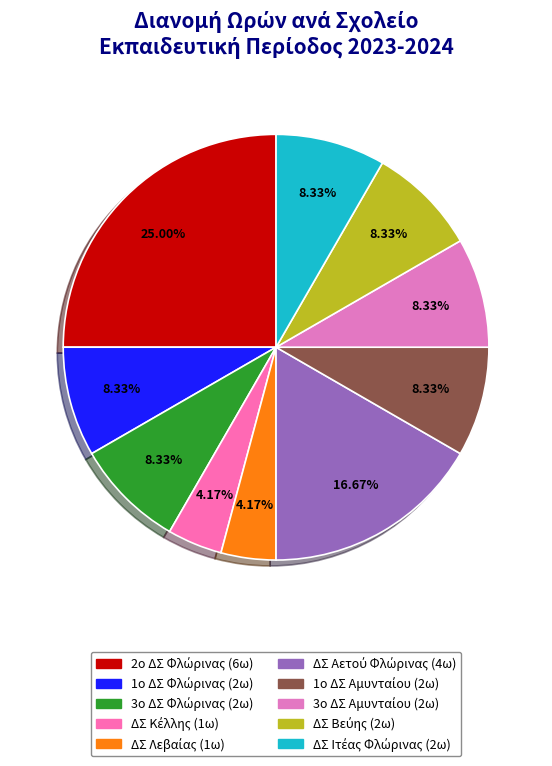

How many slices are in this pie chart?

10